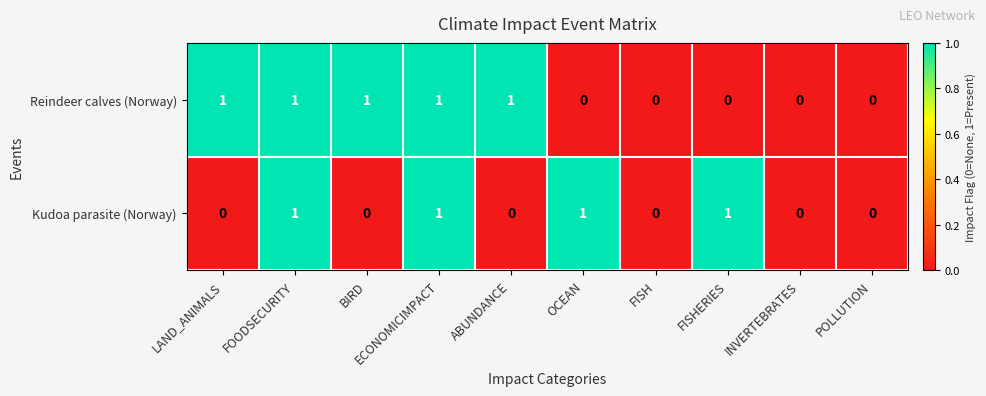

At LAND_ANIMALS, list the series in order from largest to smallest.

Reindeer calves (Norway), Kudoa parasite (Norway)